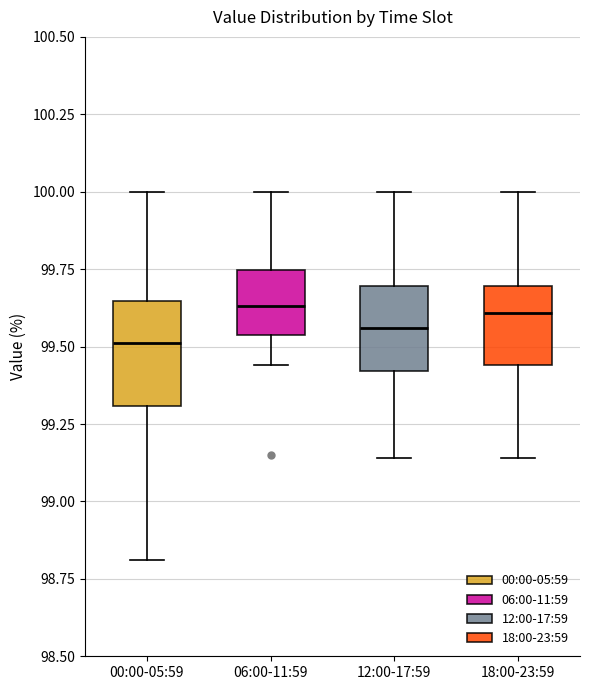

Reading left to right, transcribe this box plot: for each box, give where its median line is, the range the box spans, and where its two whiskers end, as read against the y-axis. The values are not printed on the chart, so give them approximately, as read against the axis.

00:00-05:59: median 99.50, box 99.30 to 99.65, whiskers 98.80 to 100.00
06:00-11:59: median 99.65, box 99.55 to 99.75, whiskers 99.45 to 100.00
12:00-17:59: median 99.55, box 99.40 to 99.70, whiskers 99.15 to 100.00
18:00-23:59: median 99.60, box 99.45 to 99.70, whiskers 99.15 to 100.00